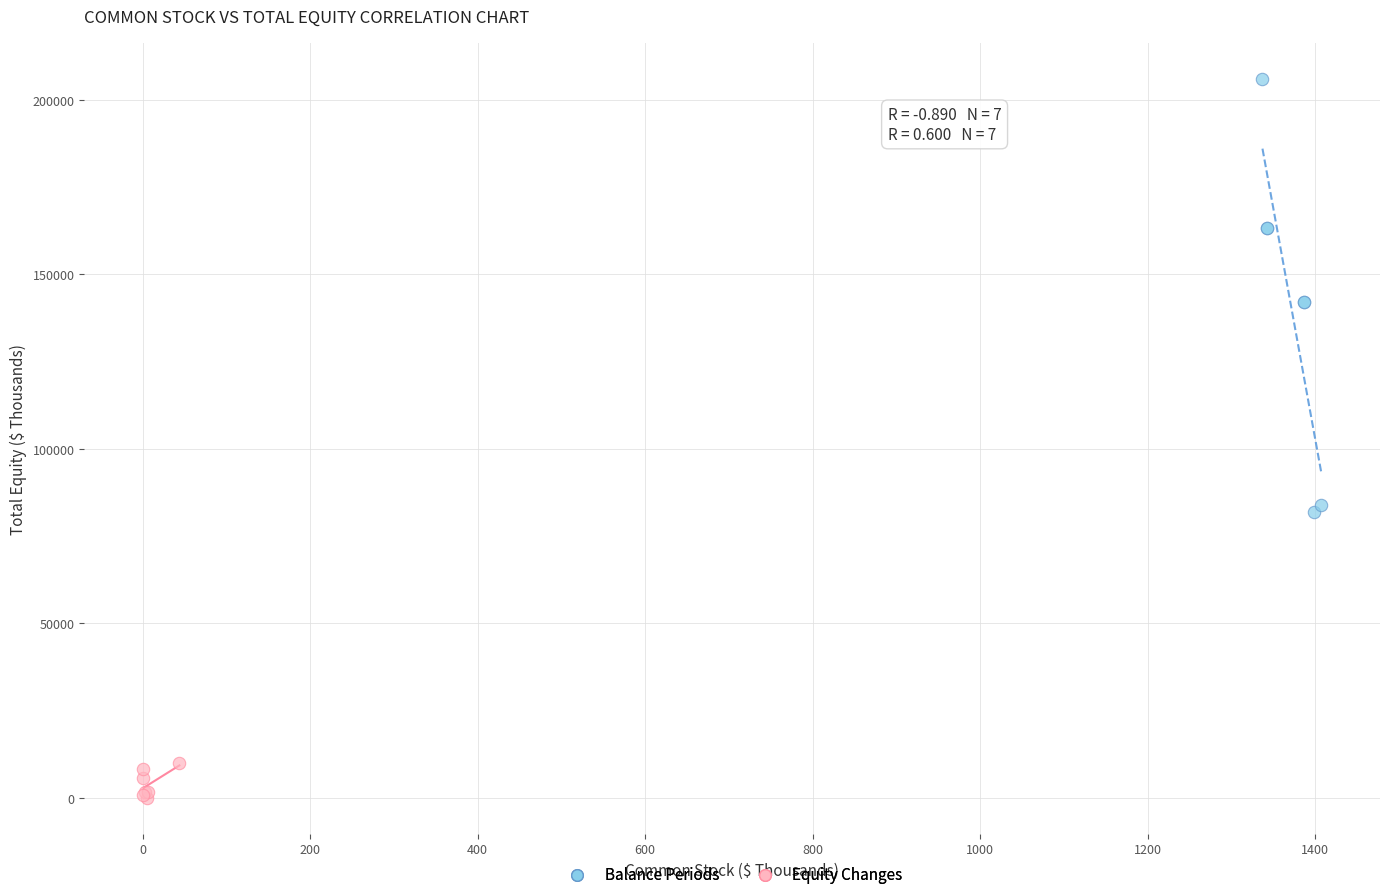

Which series has the largest Y range (max minus min)?

Balance Periods